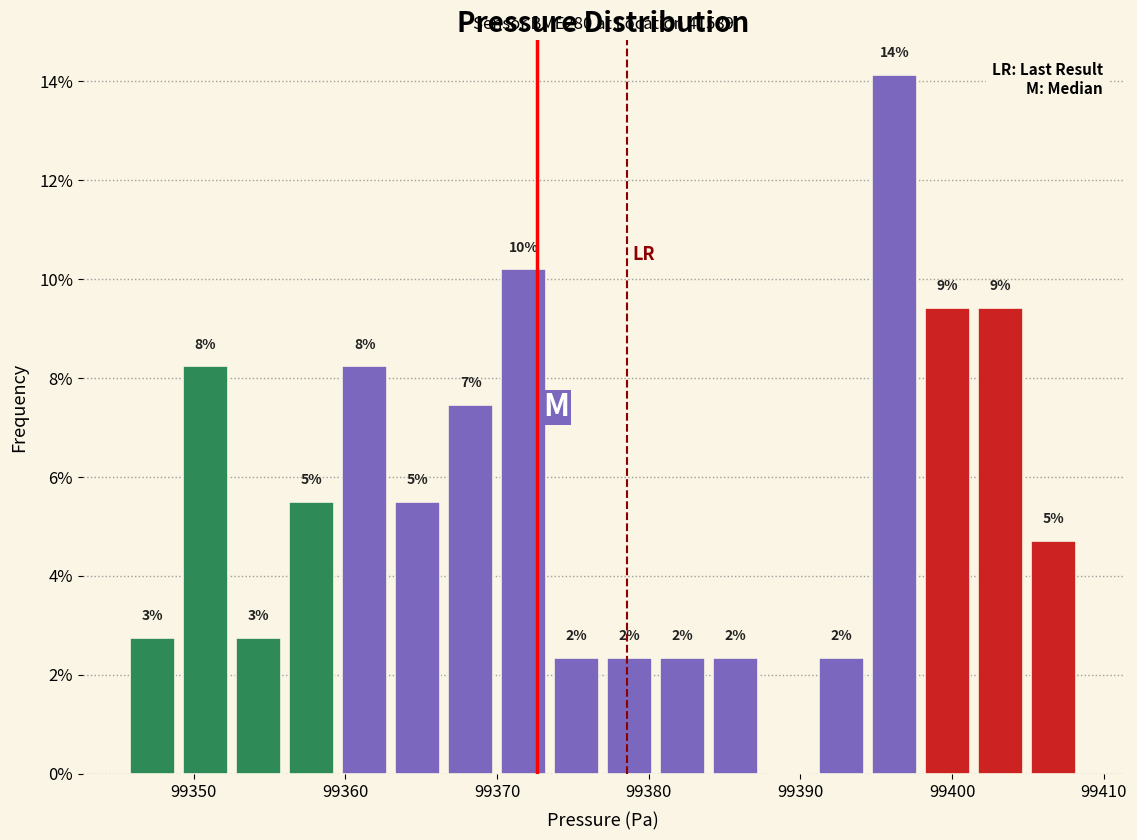

Around what value on the x-axis is the tallest bar? Give the approximate position of its centre, as read against the axis.

99396